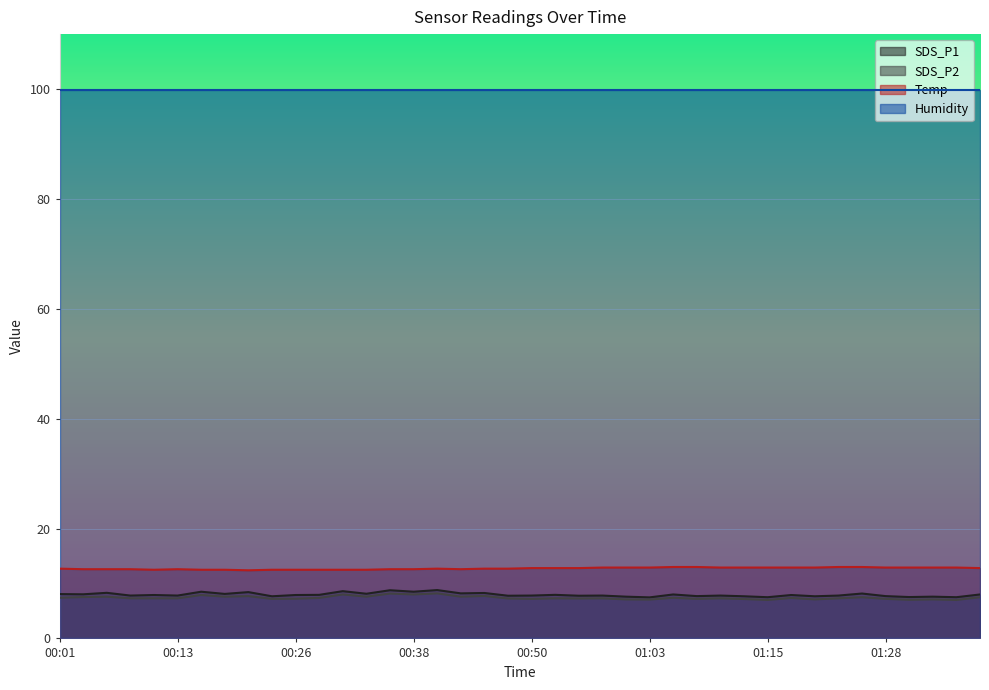

What is the difference between the maximum and minimum values in the Temp series?

0.6